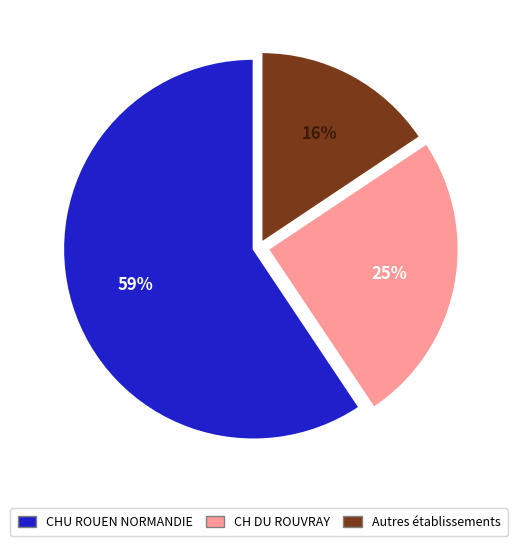

Rank the categories by value from lowest to highest.

Autres établissements, CH DU ROUVRAY, CHU ROUEN NORMANDIE